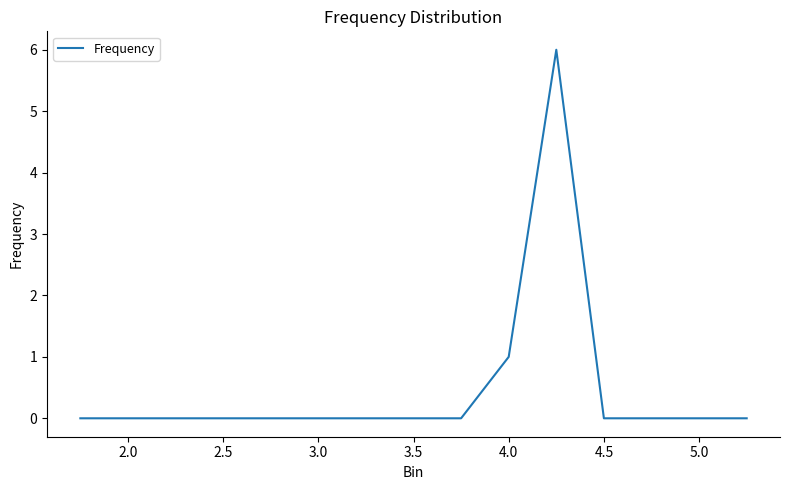

What is the difference between the maximum and minimum values?

6